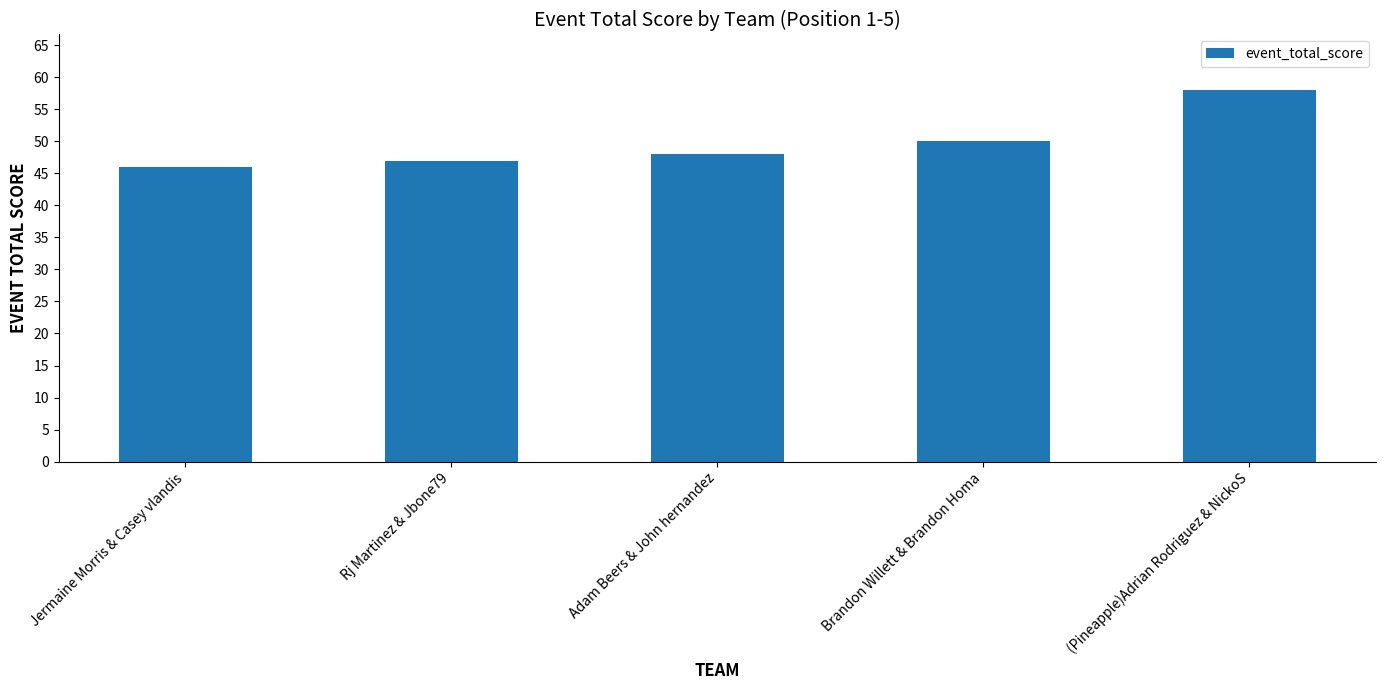

What is the sum of all values?

249